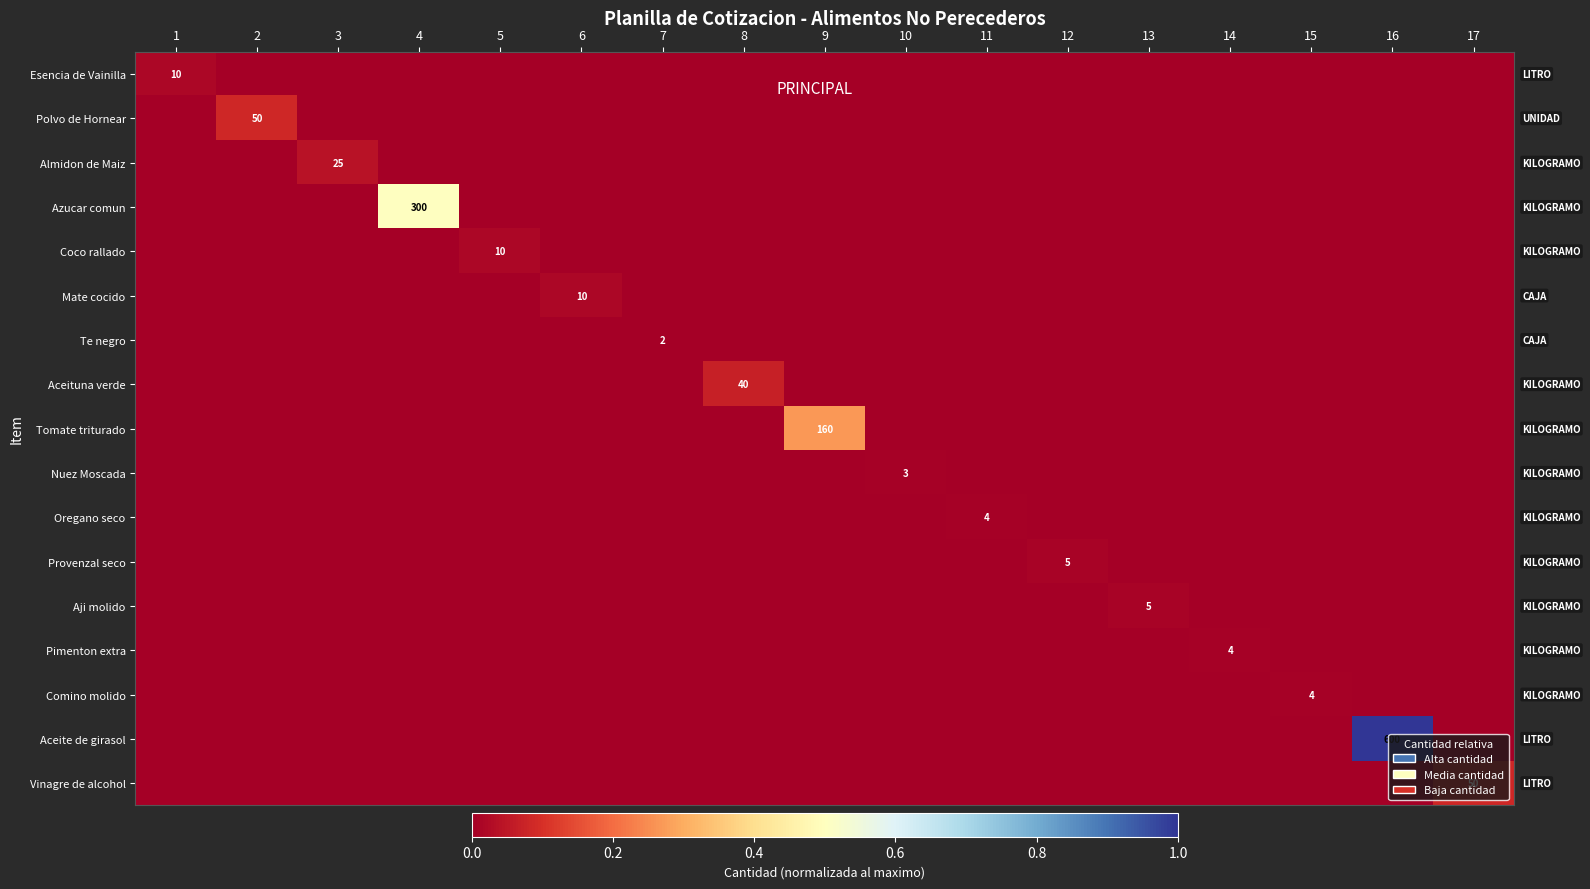

At how many categories does at least one series exceed 0?

17